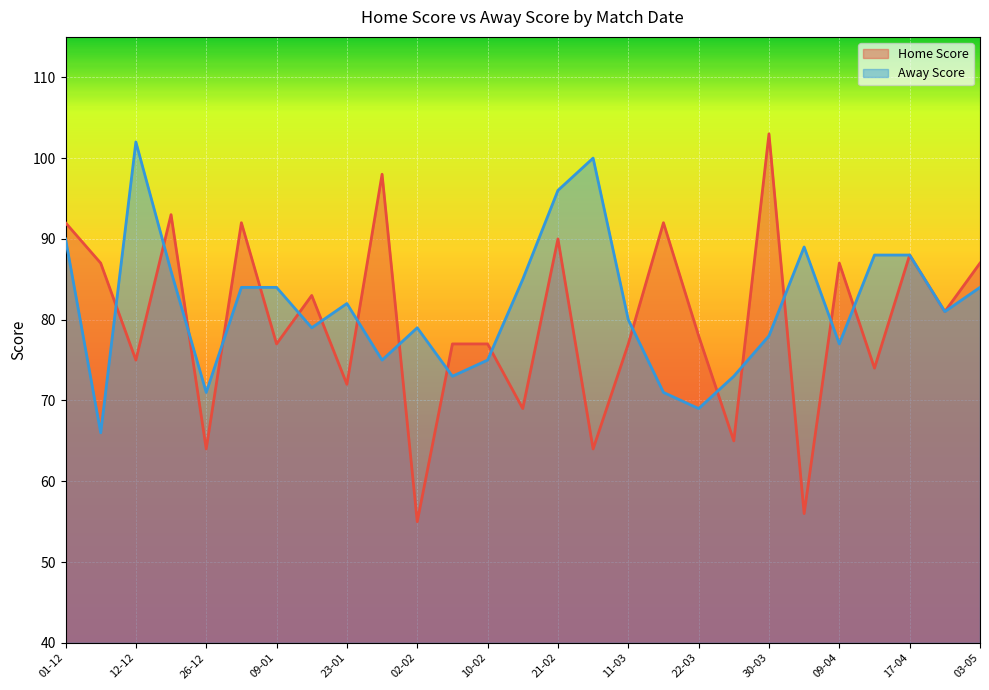

Rank the categories by Home Score value from lowest to highest.

02-02, 02-04, 26-12, 01-03, 26-03, 16-02, 23-01, 12-04, 12-12, 09-01, 06-02, 10-02, 11-03, 22-03, 26-04, 12-01, 05-12, 09-04, 03-05, 17-04, 21-02, 01-12, 03-01, 19-03, 22-12, 26-01, 30-03